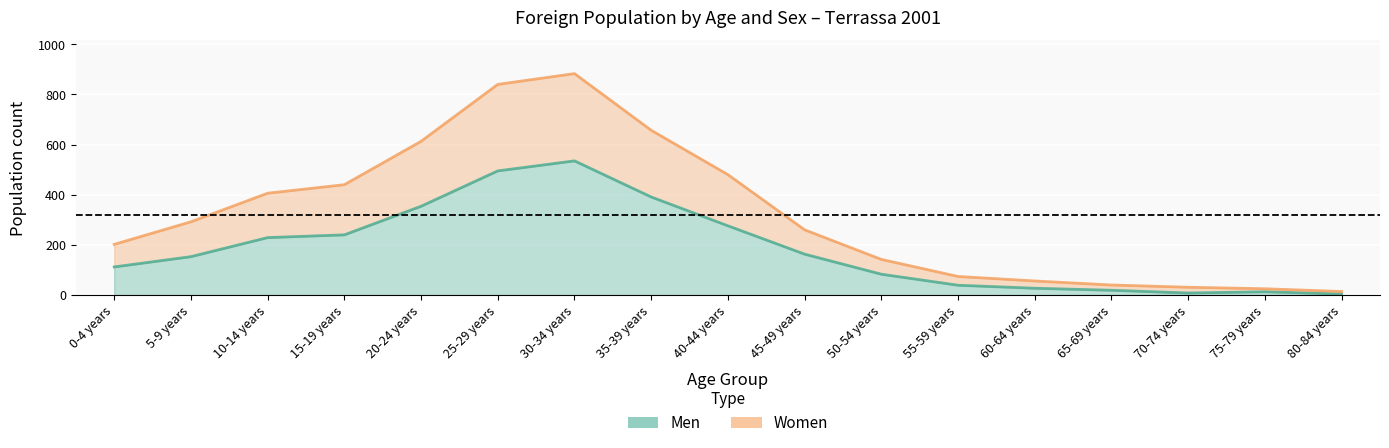

True or false: Women and Men cross at least once.

False